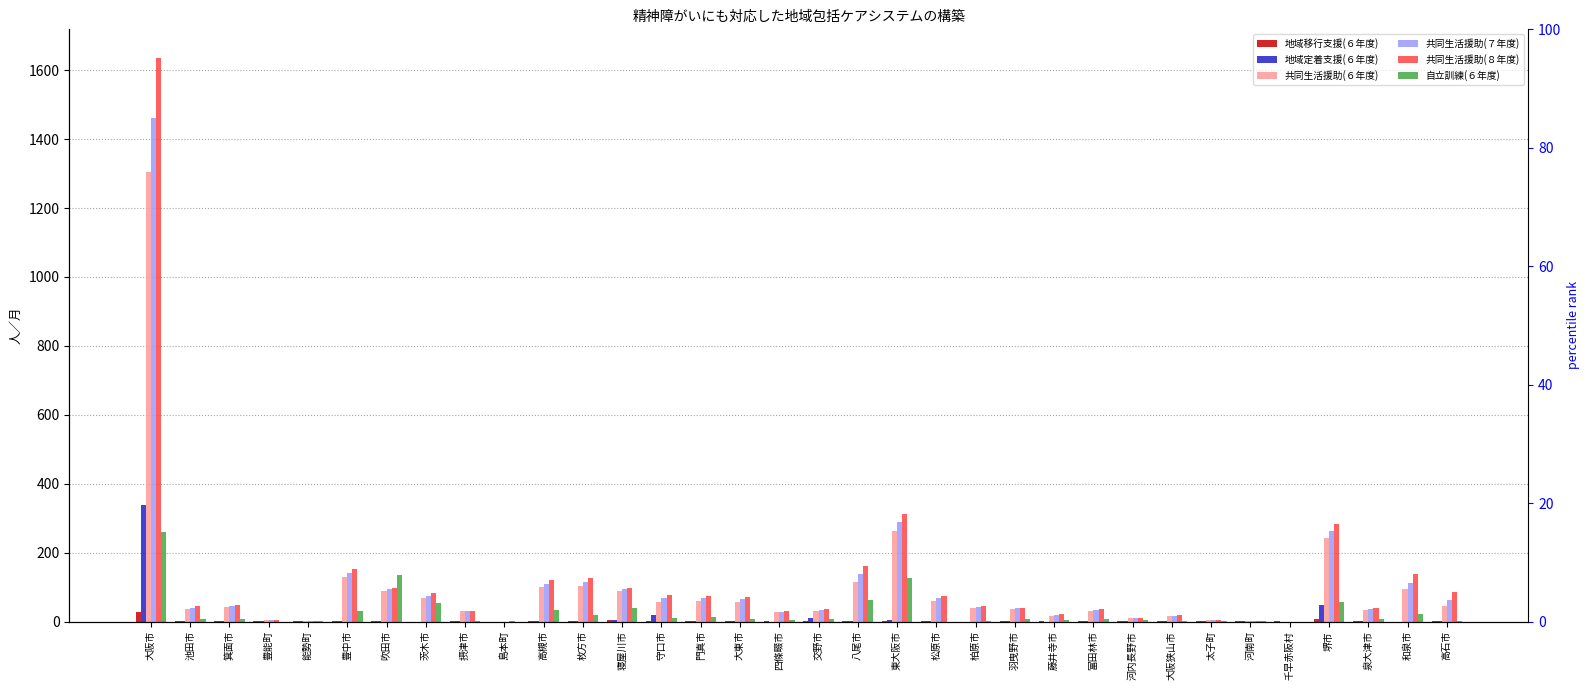

Rank the series by their maximum value, from highest to lowest.

共同生活援助(８年度), 共同生活援助(７年度), 共同生活援助(６年度), 地域定着支援(６年度), 自立訓練(６年度), 地域移行支援(６年度)